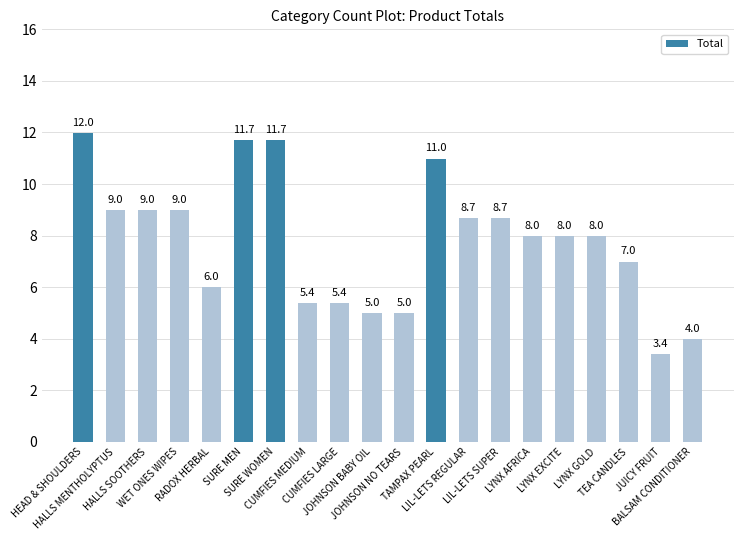

Which category has the highest value across all series?

HEAD & SHOULDERS